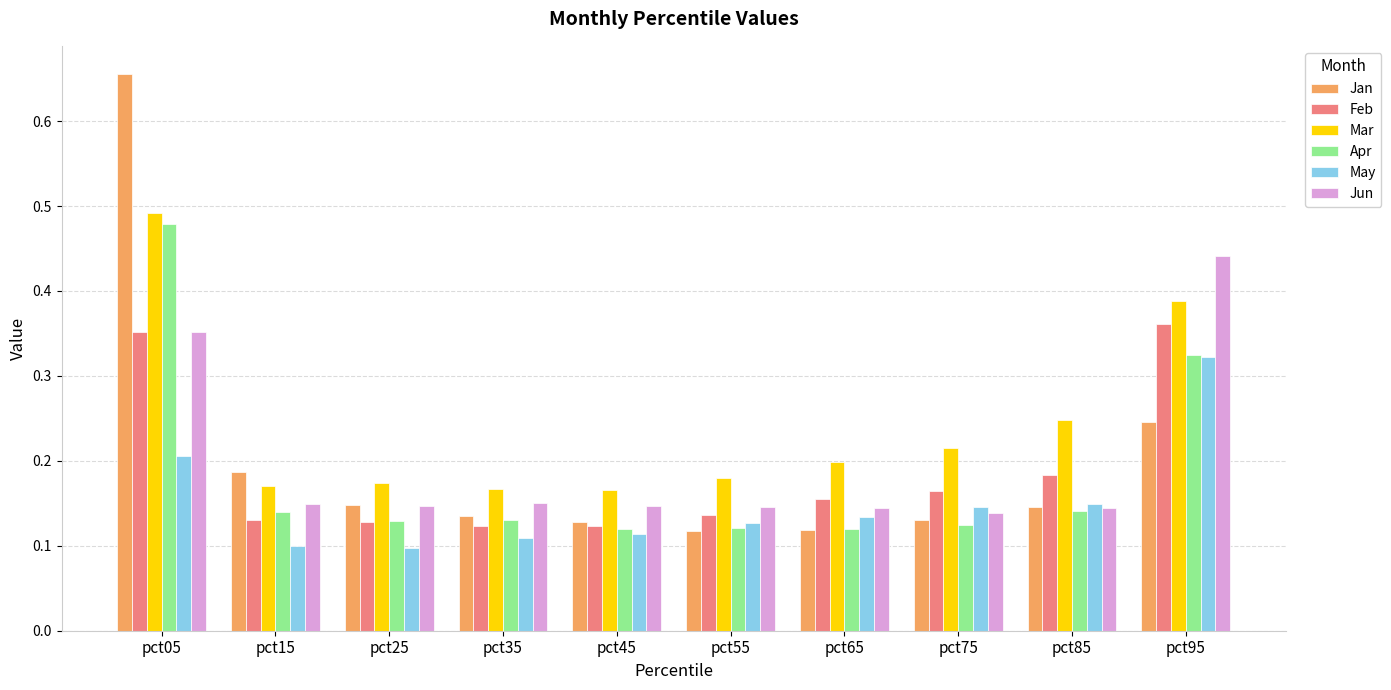

Count the May values in the range 0 to 1.

10